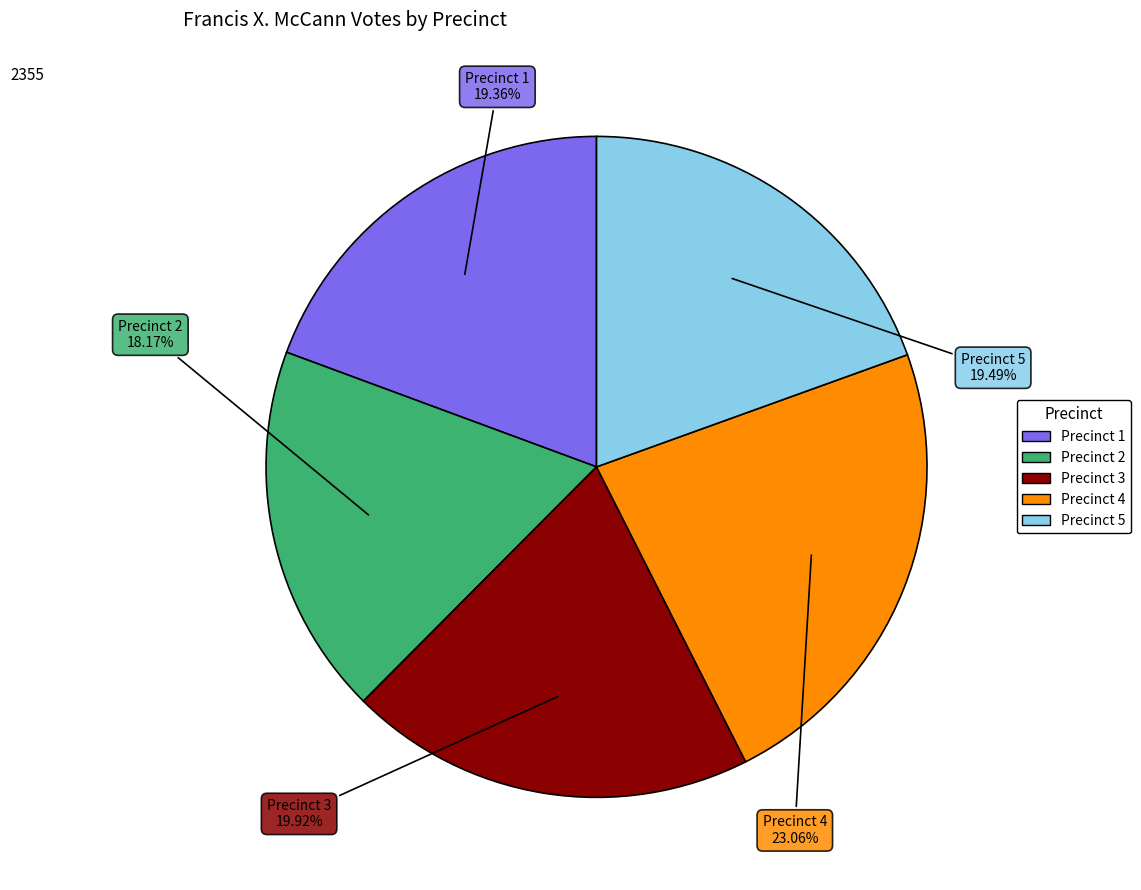

Which category has the smallest portion of the pie?

Precinct 2